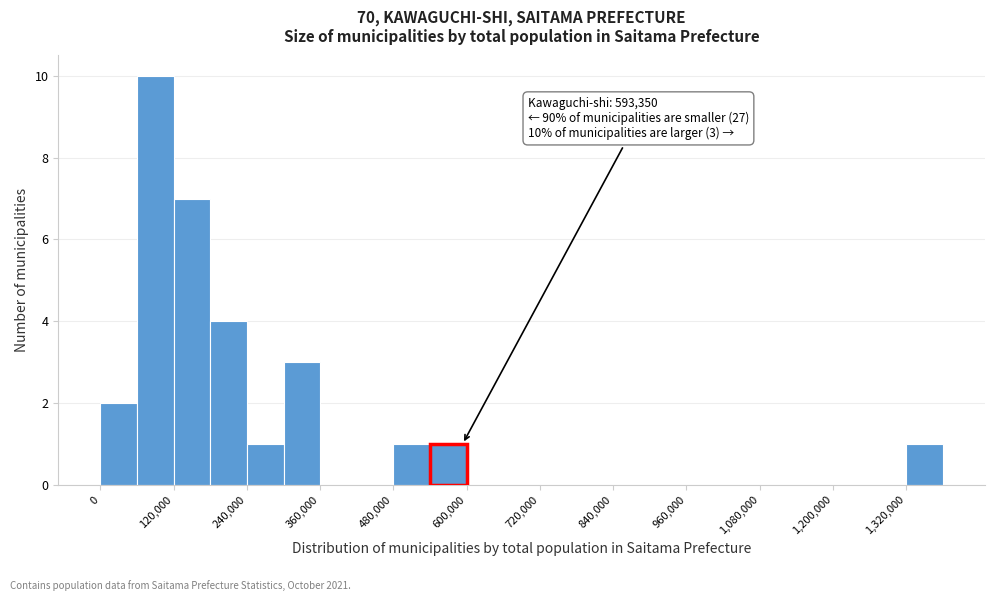

Read against the x-axis, roughly where is the centre of the tallest bar?

100000